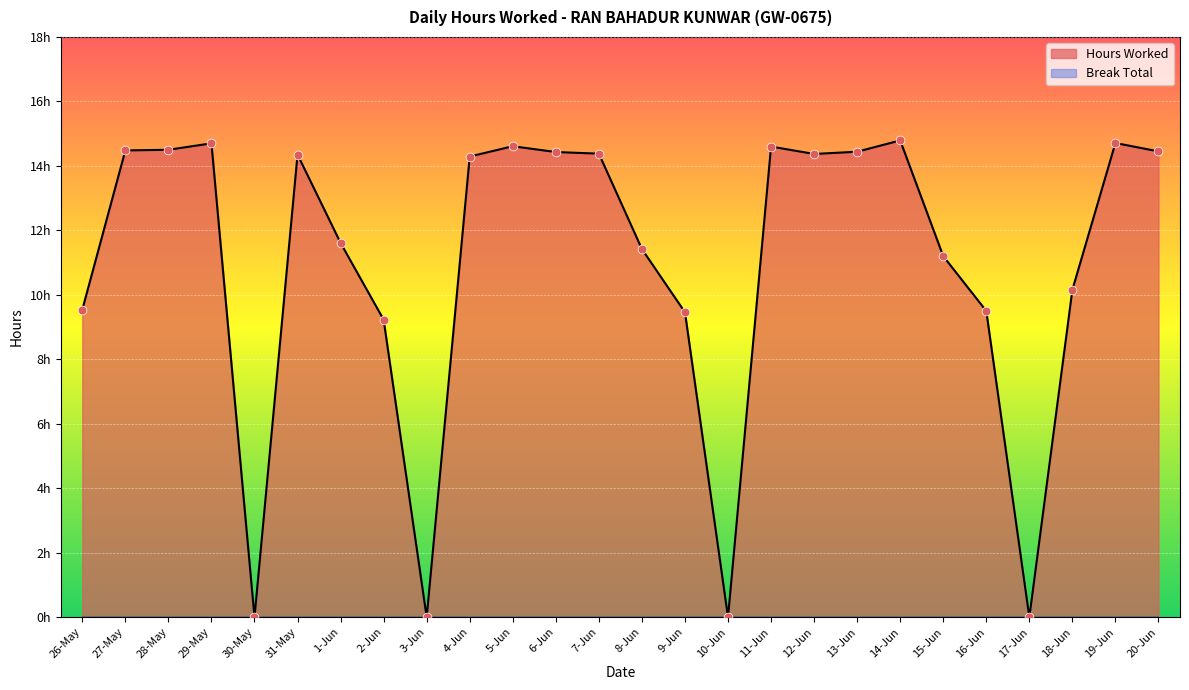

What is the ratio of the value at 18-Jun to the value at 29-May?

0.7